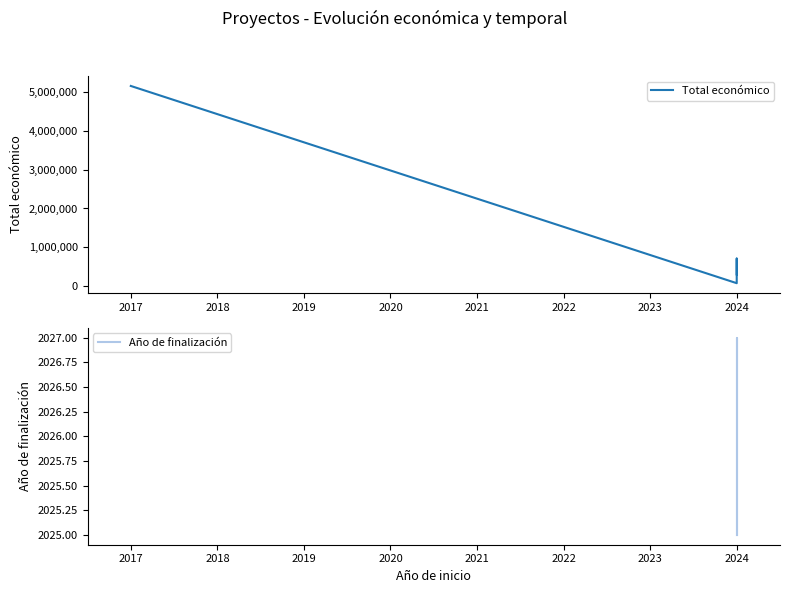

Rank the series at 2024 from highest to lowest value.

Total económico, Año de finalización